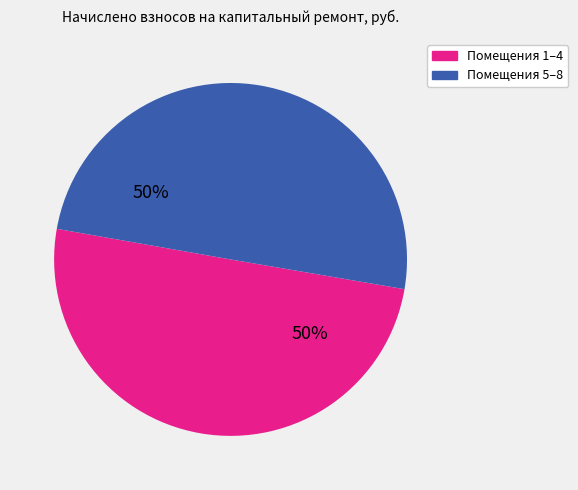

To the nearest percent, what portion does Помещения 5–8 represent?

50%